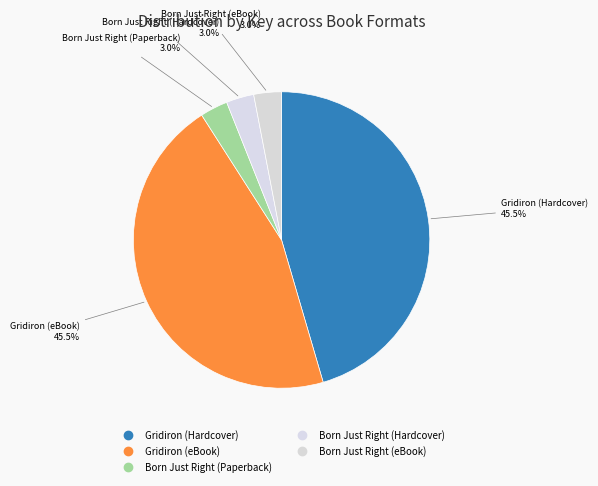

Count the number of slices in the pie.

5